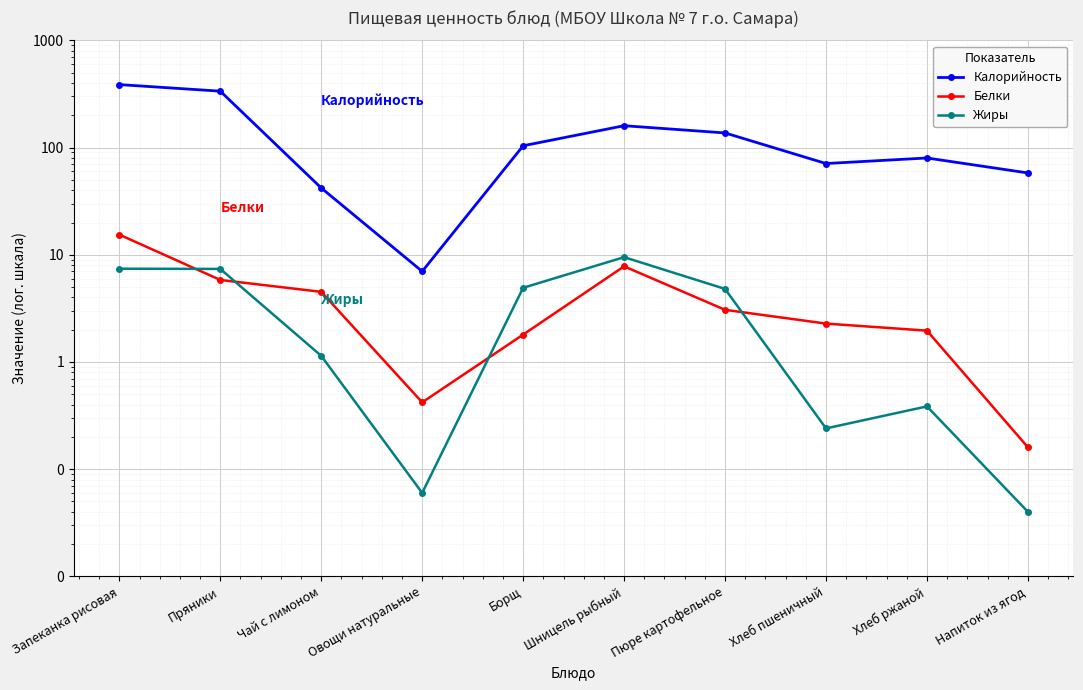

At which category is the sum across all series the highest?

Запеканка рисовая